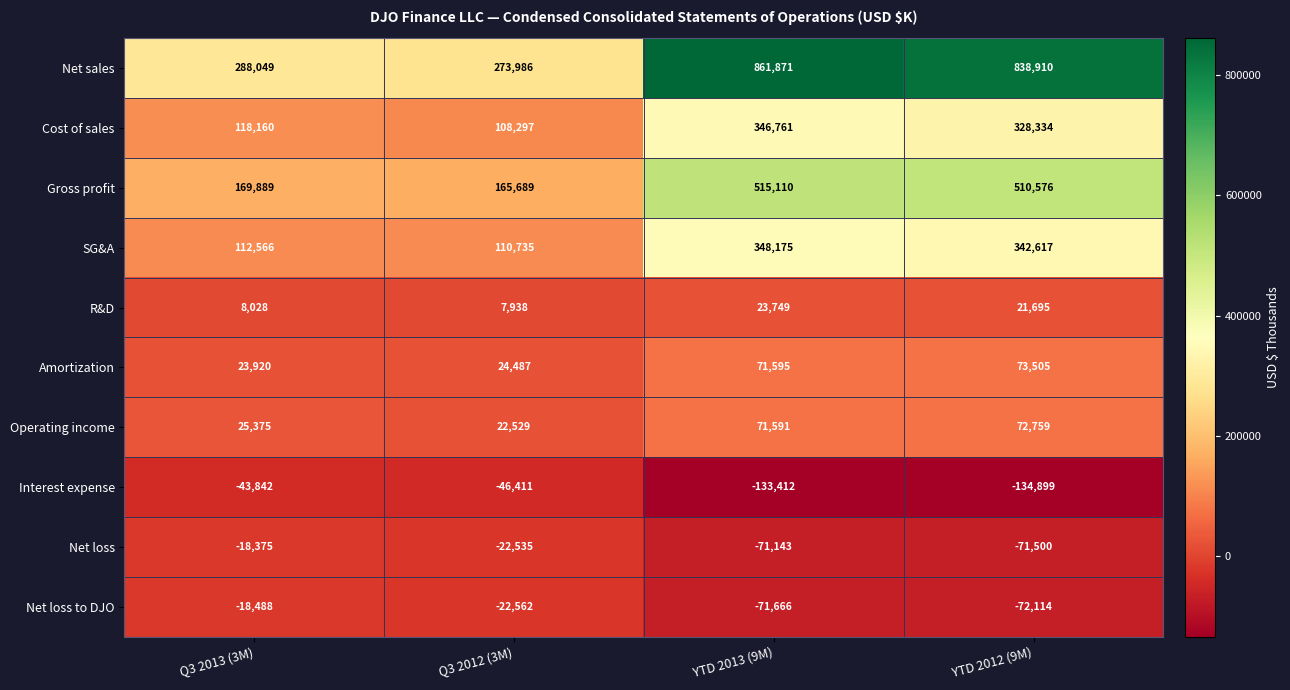

What is the difference between the maximum and second lowest values in the Interest expense series?

89570